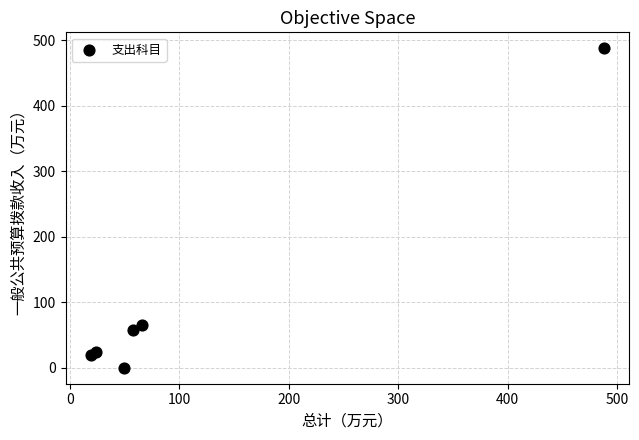

What Y value in the scatter plot is closest to 243?

66.0